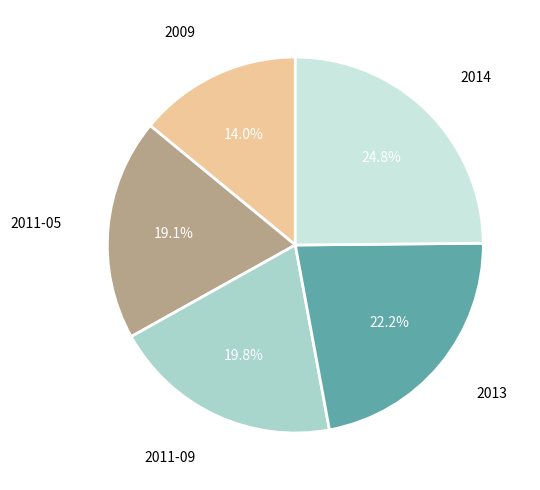

Combined, do 2011-05 and 2011-09 account for over 50%?

No